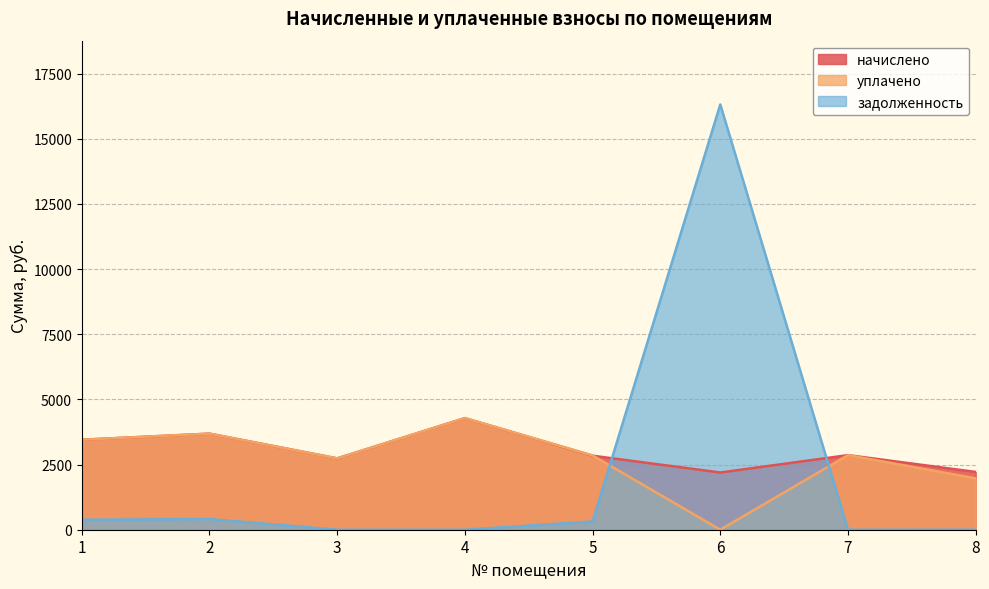

Read the задолженность value at 8.

0.6